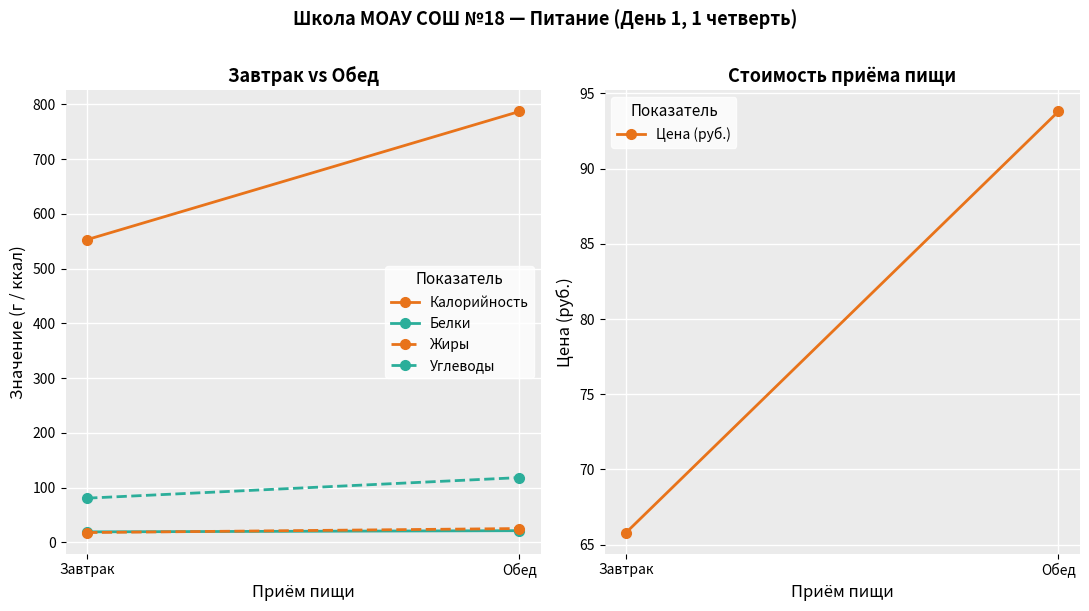

What is the difference between the maximum and minimum values in the Белки series?

2.2